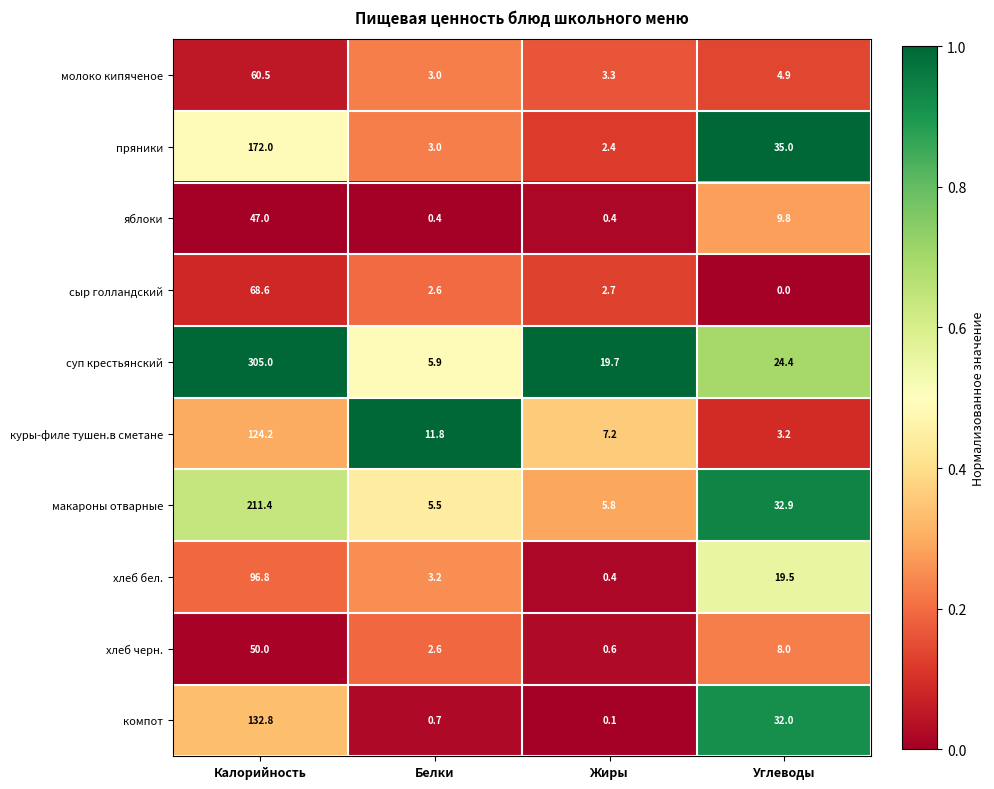

How many series are shown in this chart?

10